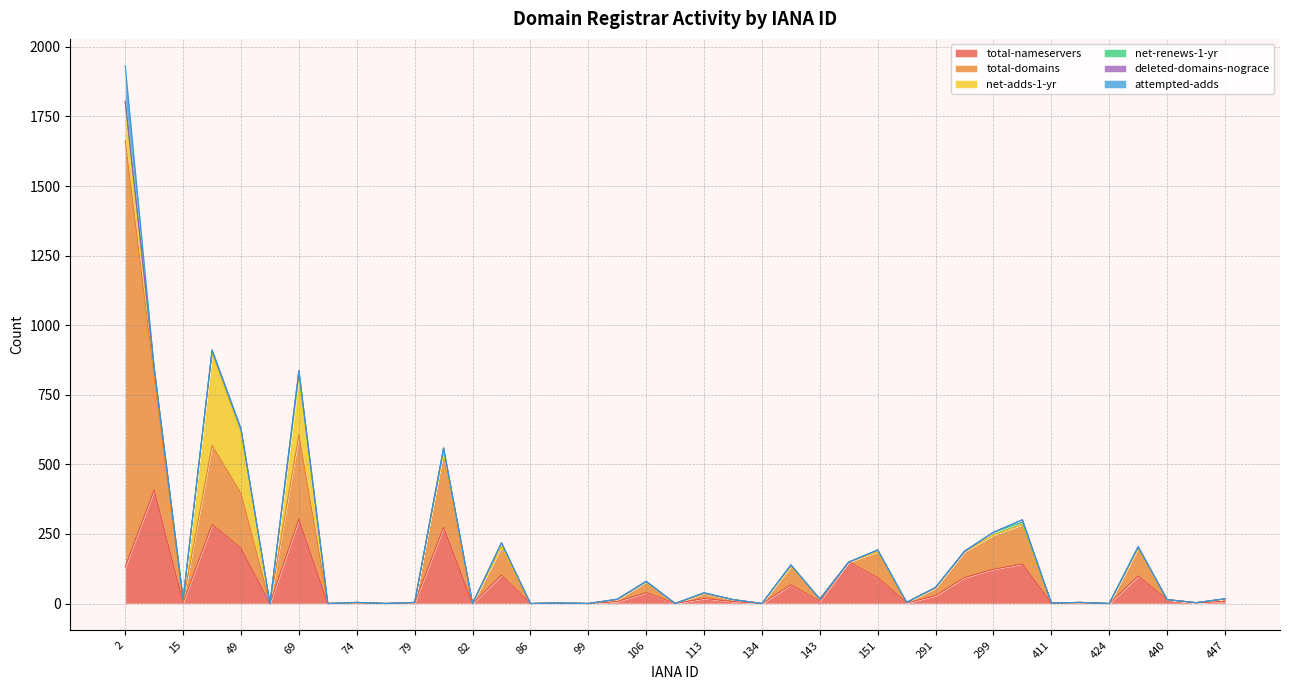

Reading right to left, list all the values displayed in this chart.

total-nameservers: 447=8	444=2	440=14	433=99	424=0	412=2	411=1	303=142	299=123	292=93	291=28	244=2	151=93	146=149	143=8	141=67	134=0	120=7	113=18	111=0	106=39	100=7	99=0	91=1	86=0	83=102	82=0	81=274	79=2	78=0	74=2	73=0	69=303	65=0	49=198	48=284	15=4	9=408	2=132
total-domains: 447=8	444=1	440=0	433=99	424=0	412=2	411=1	303=142	299=123	292=93	291=28	244=2	151=93	146=0	143=8	141=67	134=0	120=7	113=18	111=0	106=39	100=7	99=0	91=1	86=0	83=102	82=0	81=274	79=2	78=0	74=2	73=0	69=303	65=0	49=198	48=284	15=4	9=408	2=1531
net-adds-1-yr: 447=0	444=0	440=0	433=1	424=0	412=0	411=0	303=0	299=0	292=1	291=0	244=0	151=0	146=0	143=0	141=0	134=0	120=0	113=1	111=0	106=0	100=0	99=0	91=0	86=0	83=0	82=0	81=0	79=0	78=0	74=0	73=0	69=207	65=0	49=215	48=329	15=8	9=24	2=138
net-renews-1-yr: 447=1	444=0	440=0	433=4	424=0	412=0	411=0	303=8	299=10	292=0	291=2	244=0	151=6	146=0	143=0	141=4	134=0	120=0	113=1	111=0	106=0	100=1	99=0	91=0	86=0	83=14	82=0	81=10	79=0	78=0	74=0	73=0	69=14	65=0	49=12	48=10	15=0	9=7	2=3
deleted-domains-nograce: 447=0	444=0	440=0	433=1	424=0	412=0	411=0	303=9	299=0	292=0	291=0	244=0	151=0	146=0	143=0	141=1	134=0	120=0	113=0	111=0	106=2	100=0	99=0	91=0	86=0	83=0	82=0	81=1	79=0	78=0	74=0	73=0	69=10	65=0	49=4	48=2	15=0	9=0	2=0
attempted-adds: 447=0	444=0	440=0	433=1	424=0	412=0	411=0	303=0	299=0	292=2	291=0	244=0	151=1	146=0	143=0	141=0	134=0	120=0	113=1	111=0	106=0	100=1	99=0	91=0	86=0	83=0	82=0	81=0	79=0	78=0	74=0	73=0	69=1	65=0	49=2	48=3	15=0	9=1	2=128